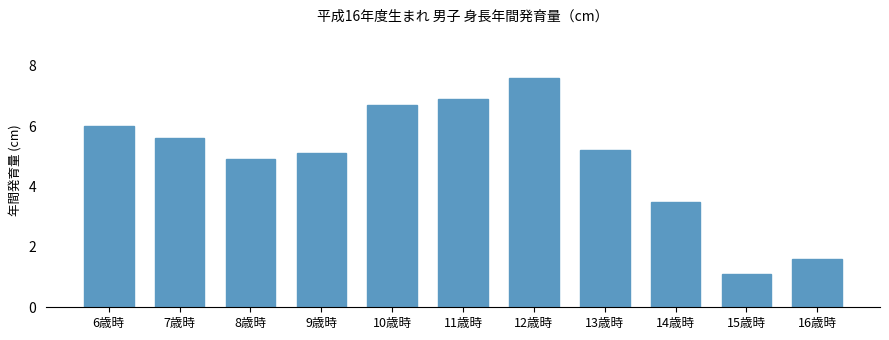

Reading left to right, list all the values displayed in this chart.

6歳時=6.0	7歳時=5.6	8歳時=4.9	9歳時=5.1	10歳時=6.7	11歳時=6.9	12歳時=7.6	13歳時=5.2	14歳時=3.5	15歳時=1.1	16歳時=1.6